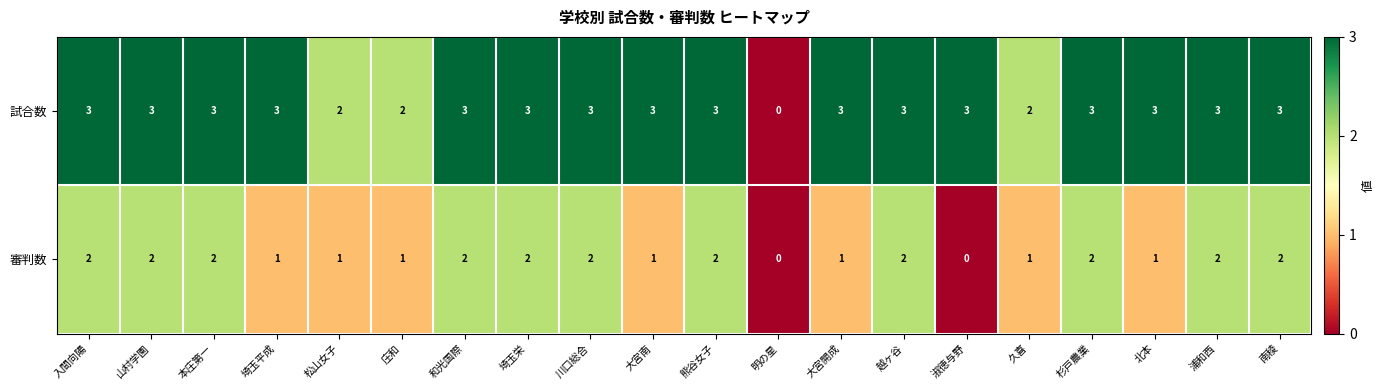

Count the 審判数 values in the range 1 to 2.

18